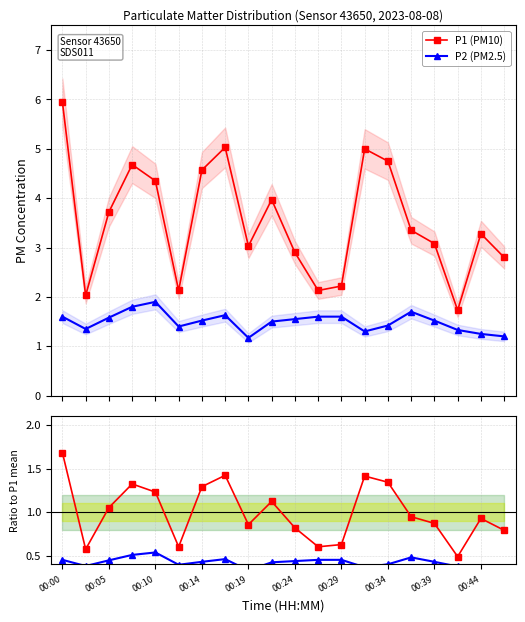

What is the highest value of the P2 (PM2.5) series?

1.9